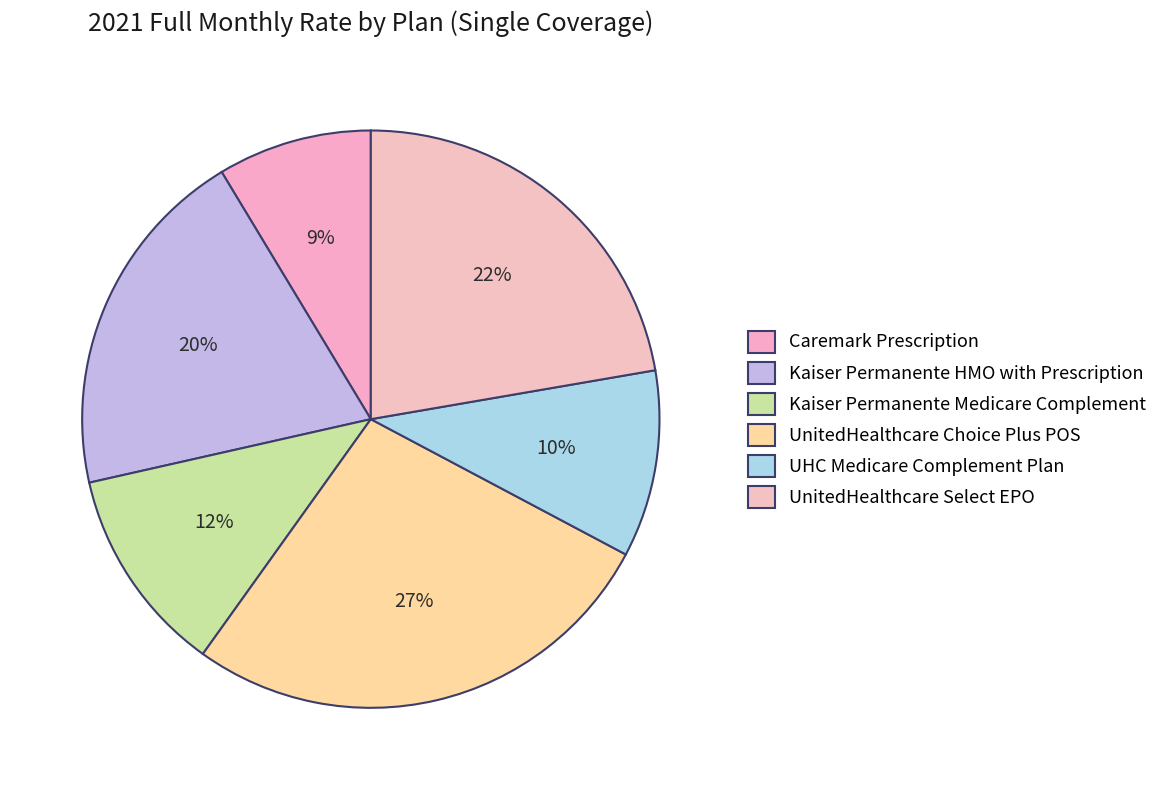

How many segments does this pie chart have?

6